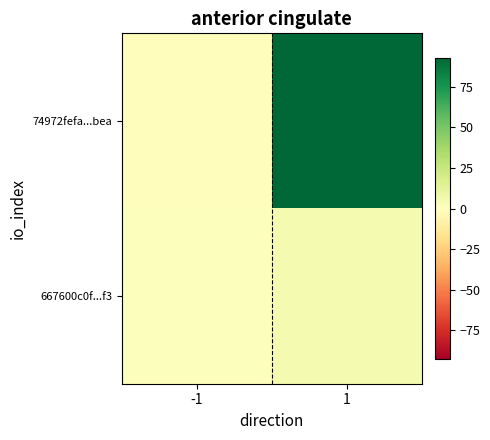

Rank the series by their maximum value, from lowest to highest.

667600c0f...f3, 74972fefa...bea